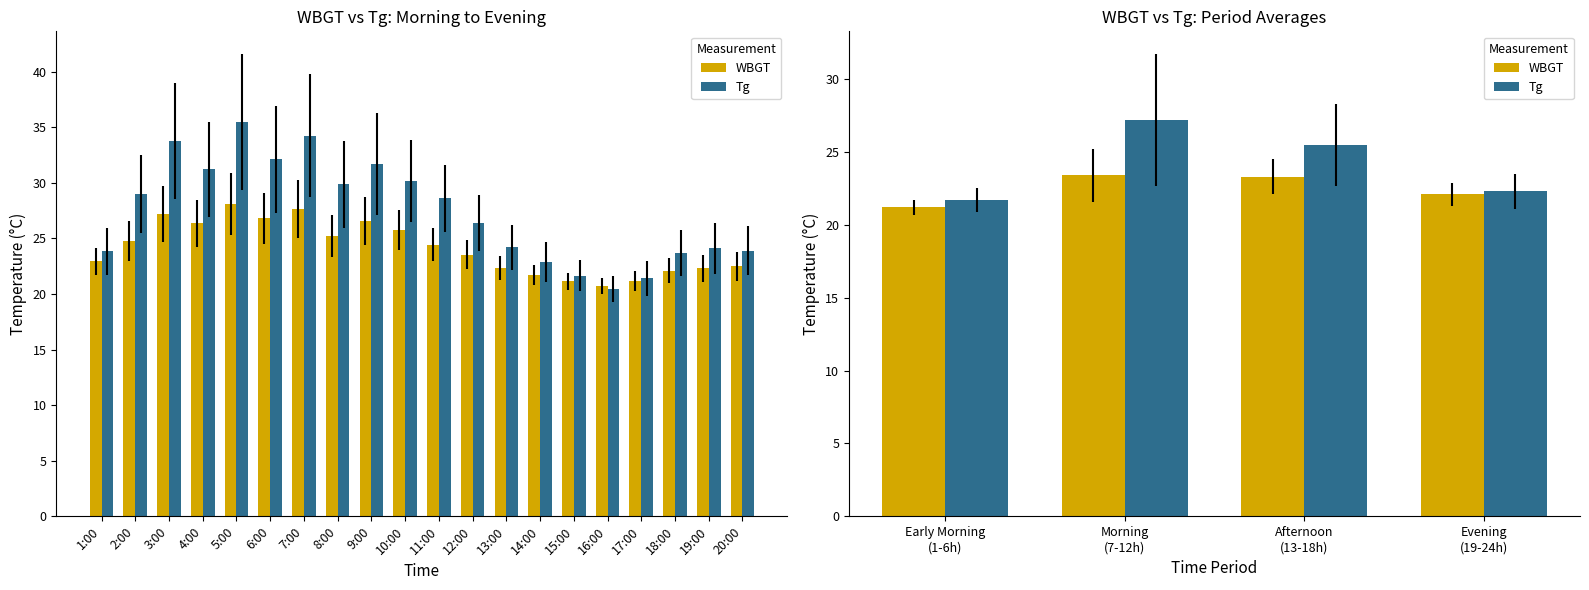

At which label does WBGT first exceed 23?

Morning (7-12h)